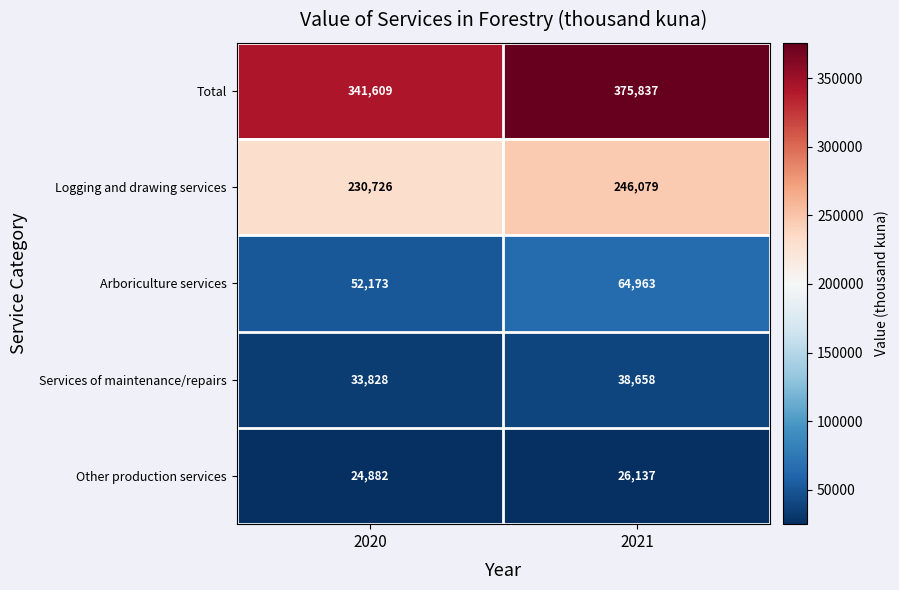

At how many categories does at least one series exceed 345201?

1